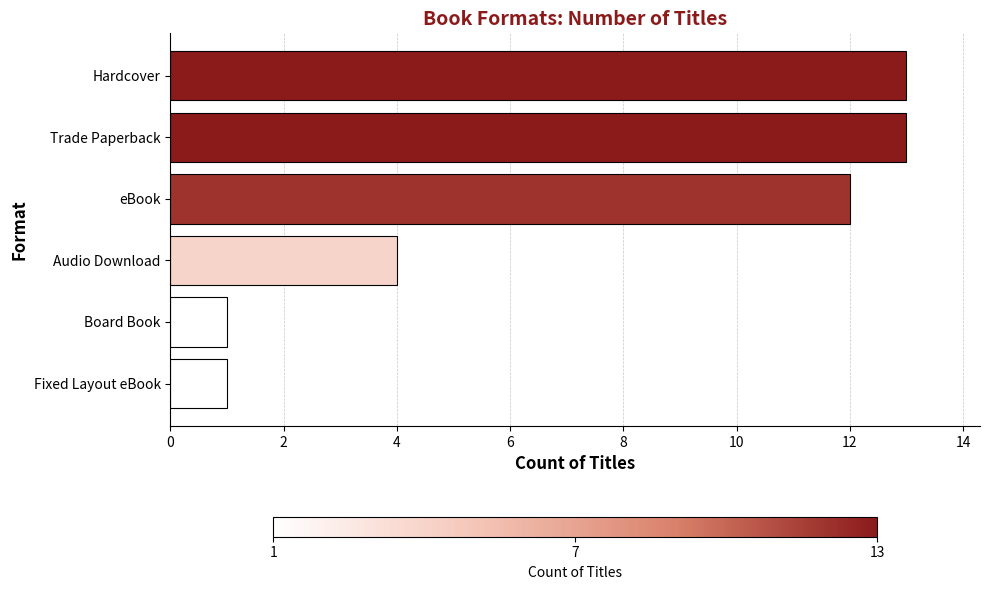

What is the sum of the values at Audio Download and eBook?

16